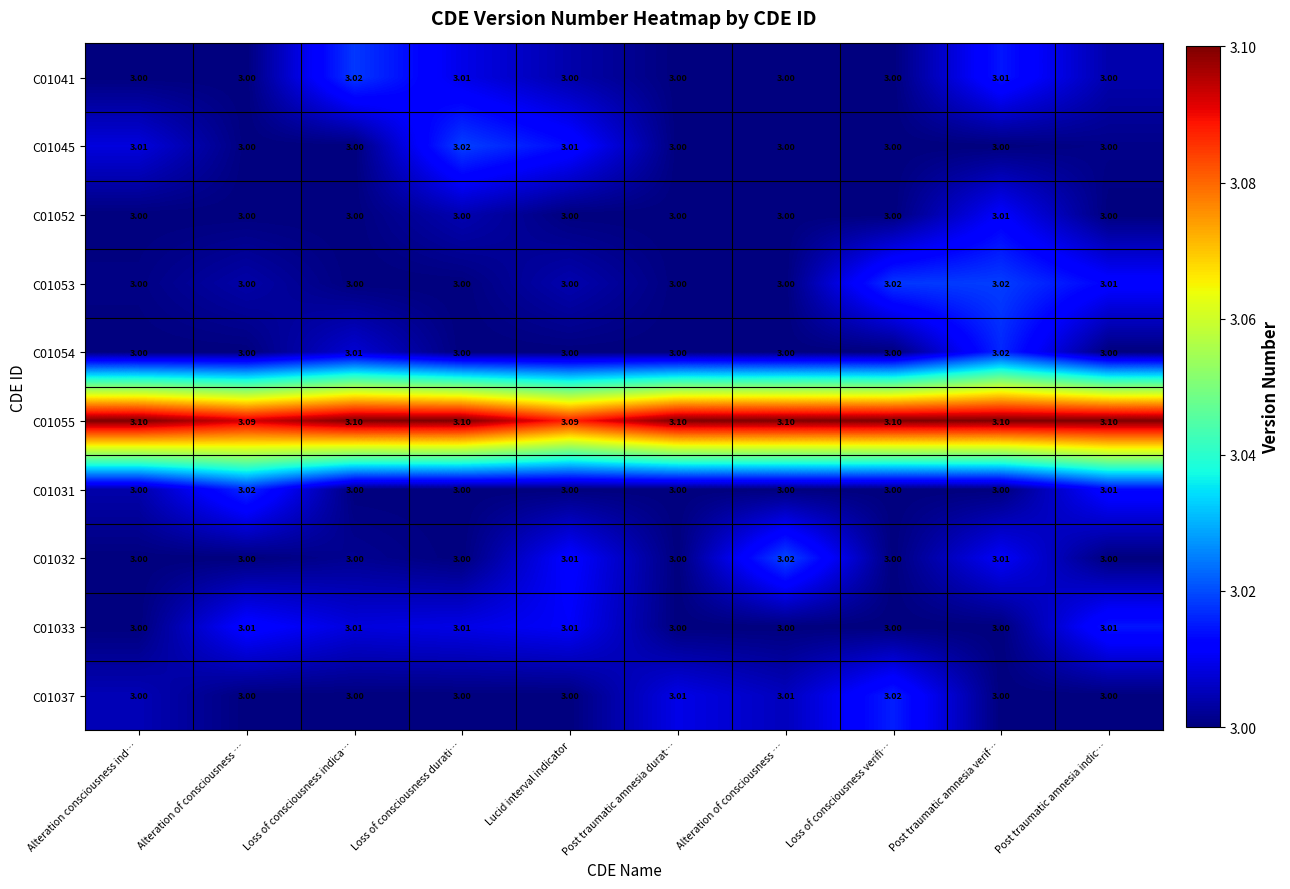

Which series changed the most between Alteration consciousness ind… and Loss of consciousness indica…?

C01041